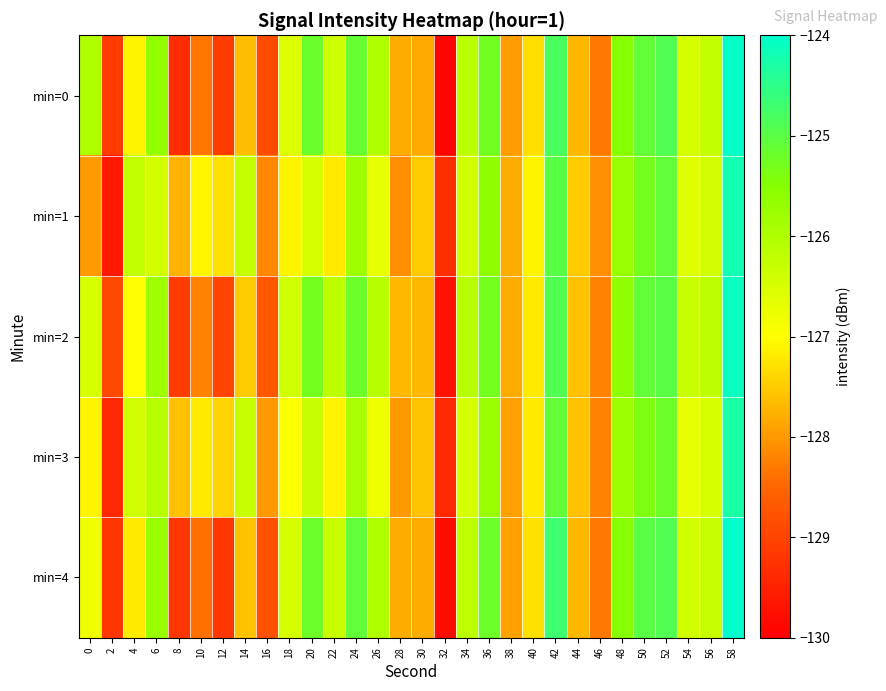

Which series has the widest spread of values?

min=0